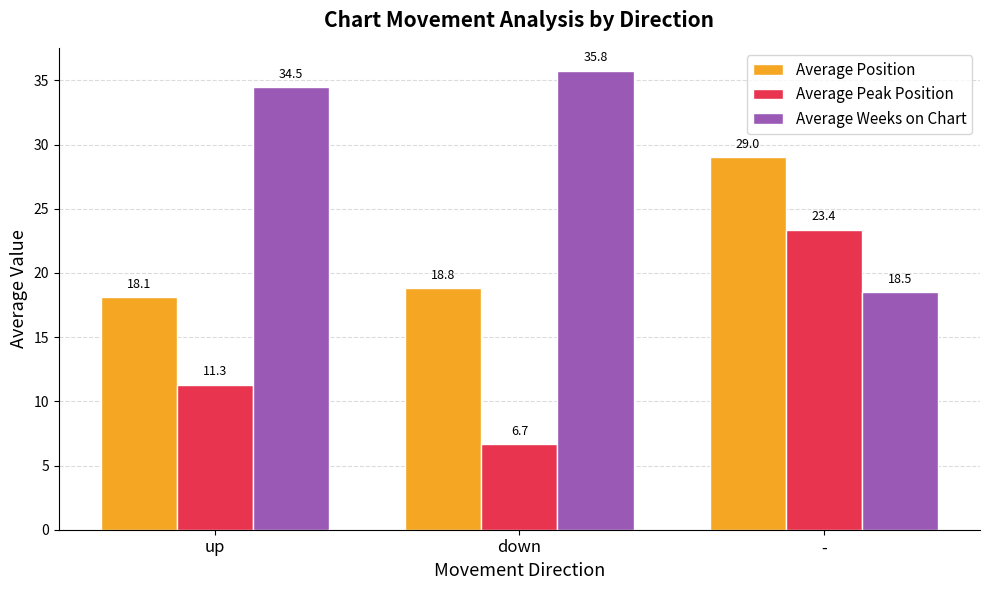

Are the bars horizontal?

No